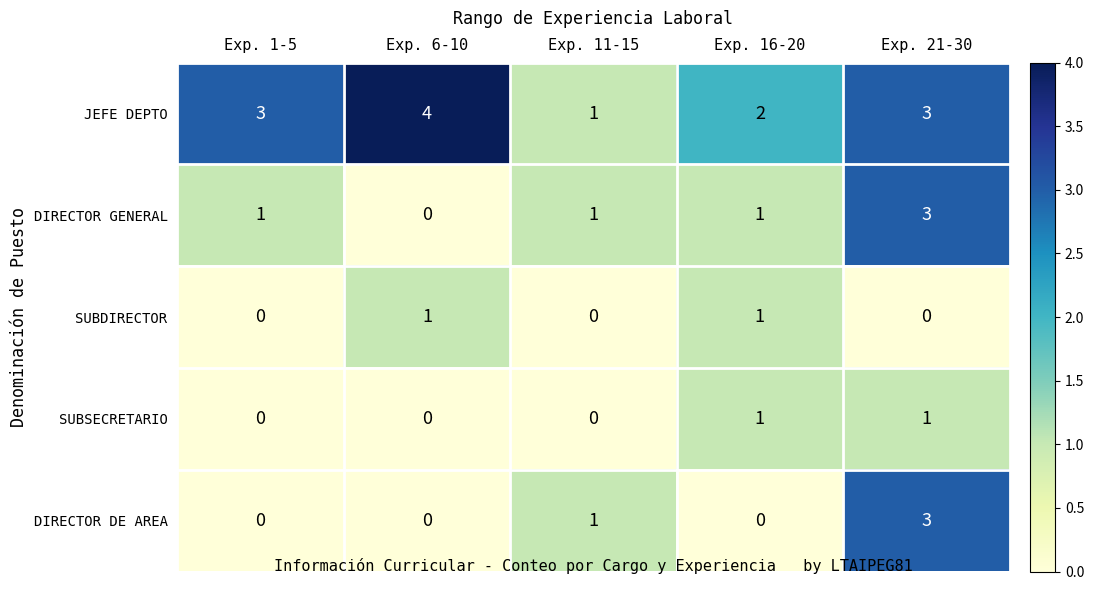

Which series changed the most between Exp. 16-20 and Exp. 21-30?

DIRECTOR DE AREA